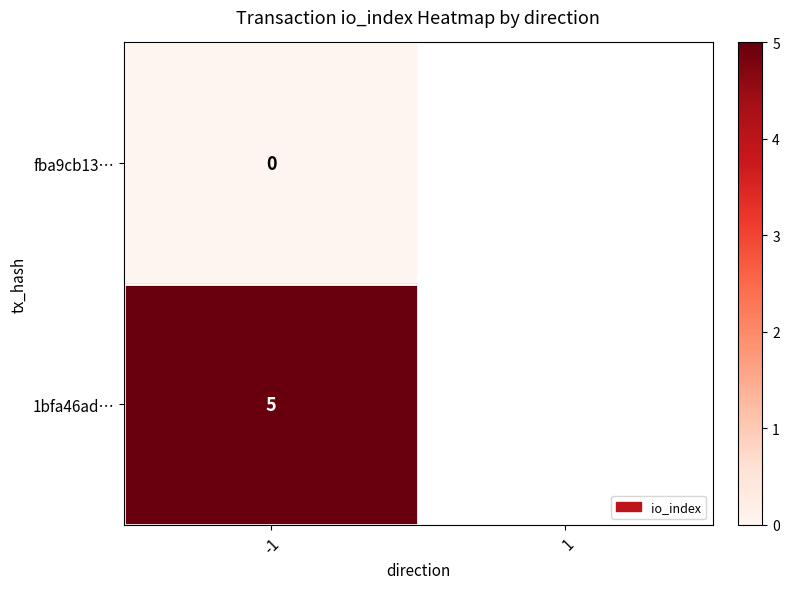

What is the spread (max minus min) of values at -1?

5